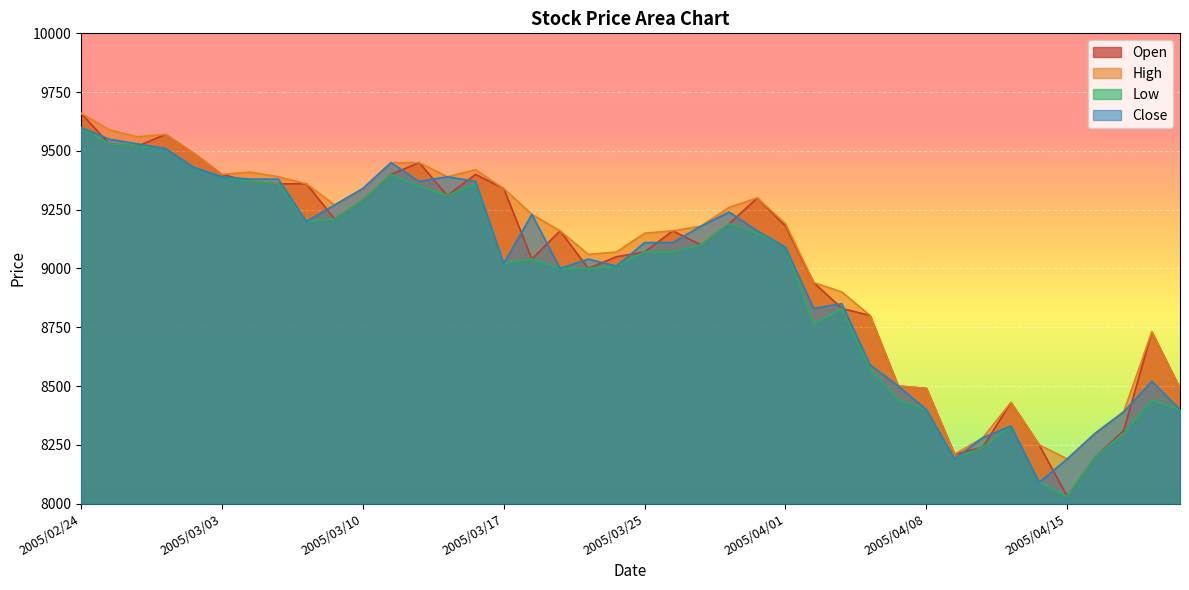

Does the chart display data point markers on the line(s)?

No